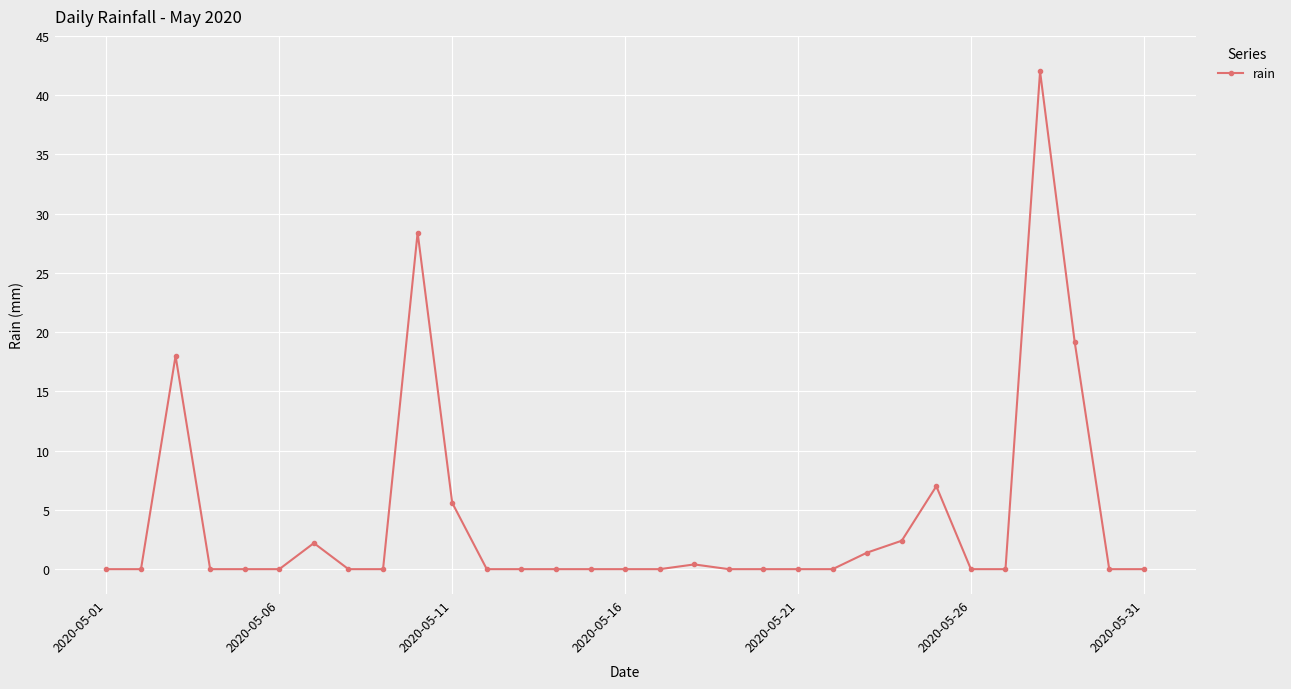

What is the sum of all values?

126.6